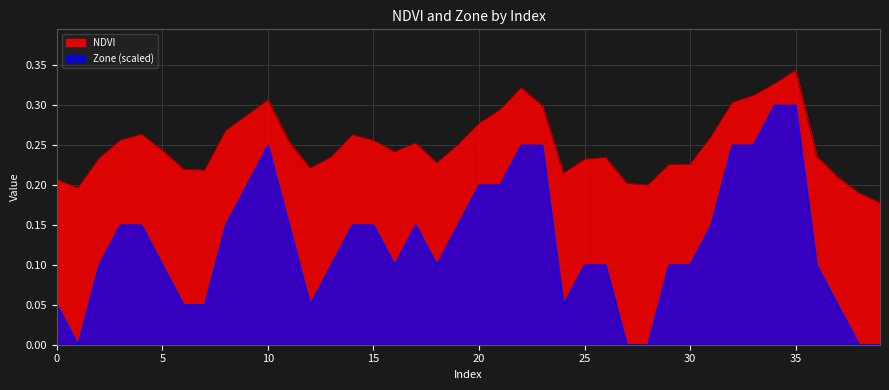

What is the difference between the highest and lowest values at 9?

0.1